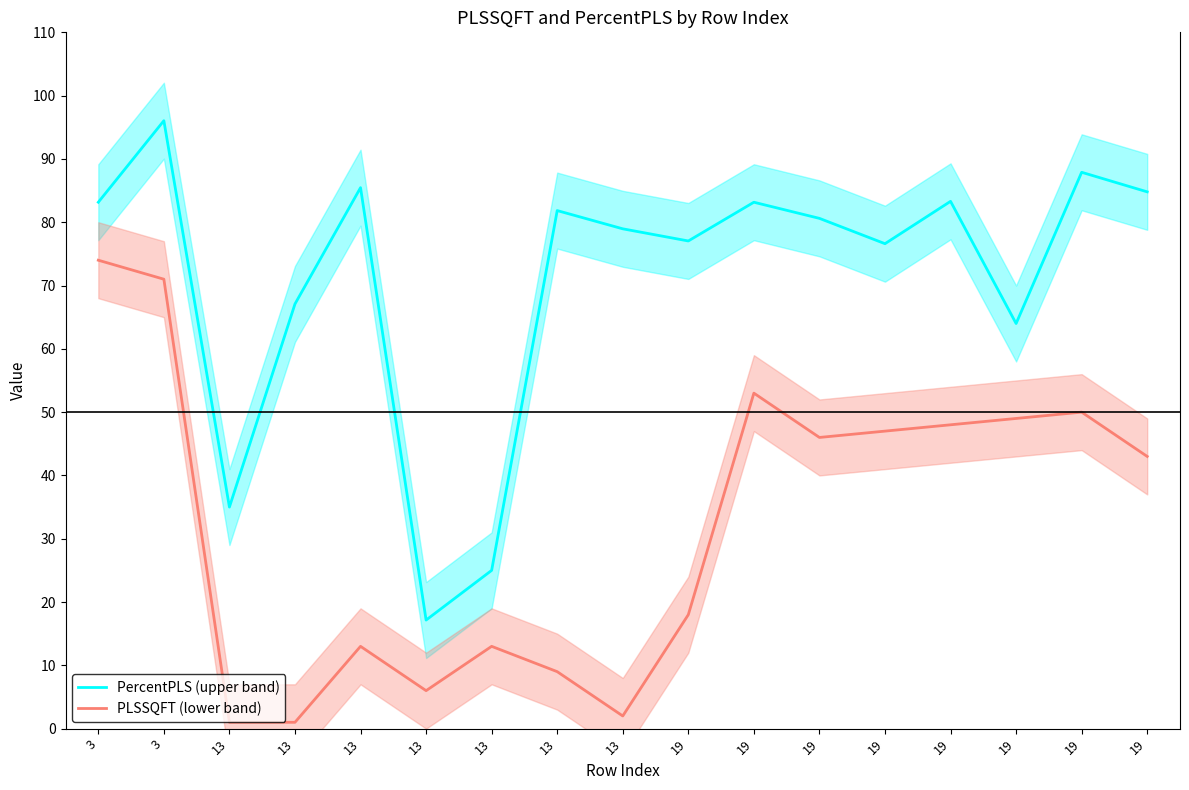

Between 3 and 19, which is larger?

19